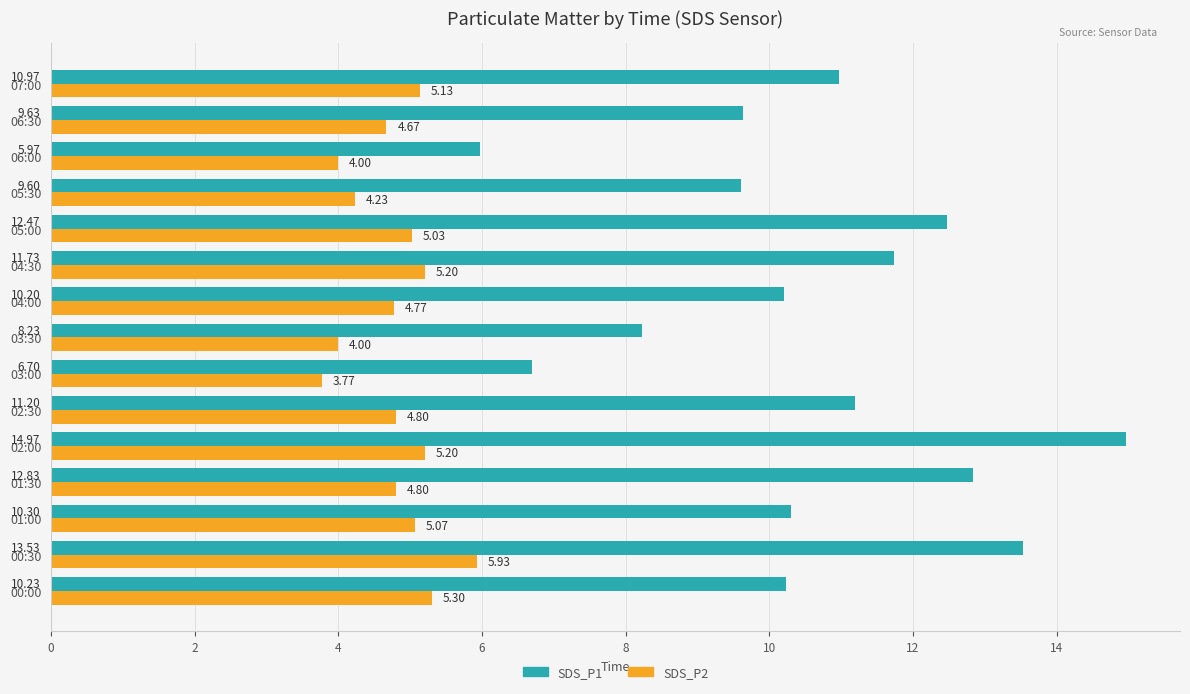

Which category has the highest value across all series?

02:00